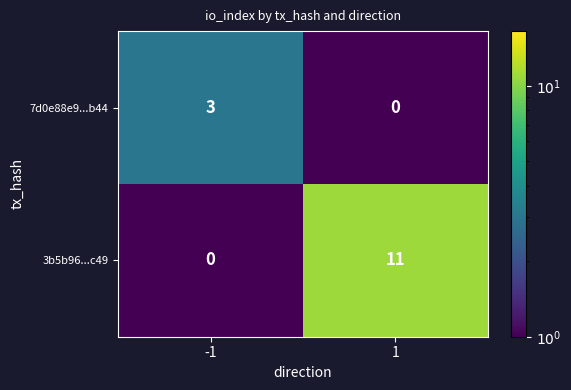

How many series are shown in this chart?

2